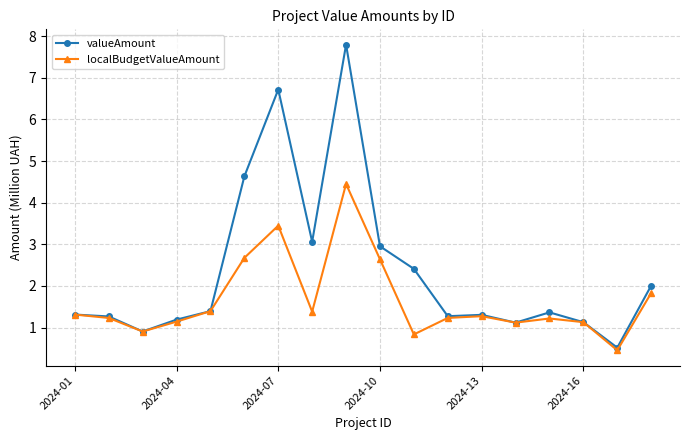

List the series in order of their peak value, lowest first.

localBudgetValueAmount, valueAmount